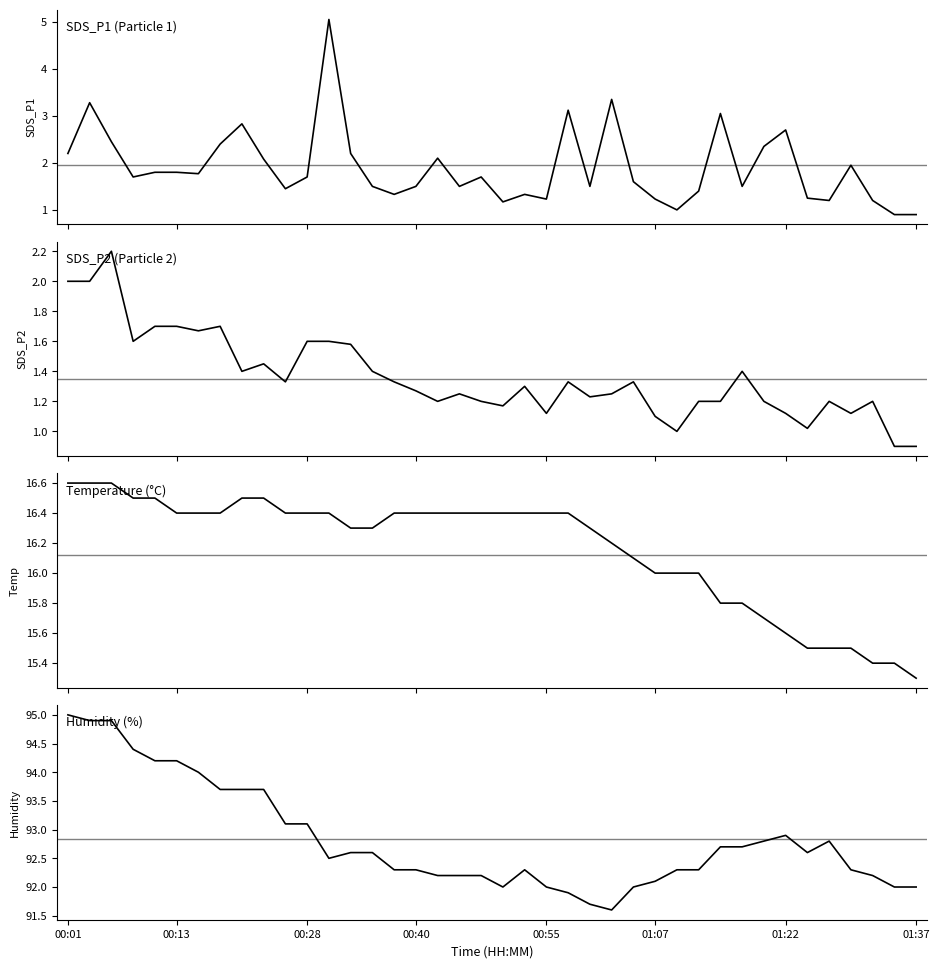

List the series in order of their peak value, highest first.

Humidity, Temp, SDS_P1, SDS_P2